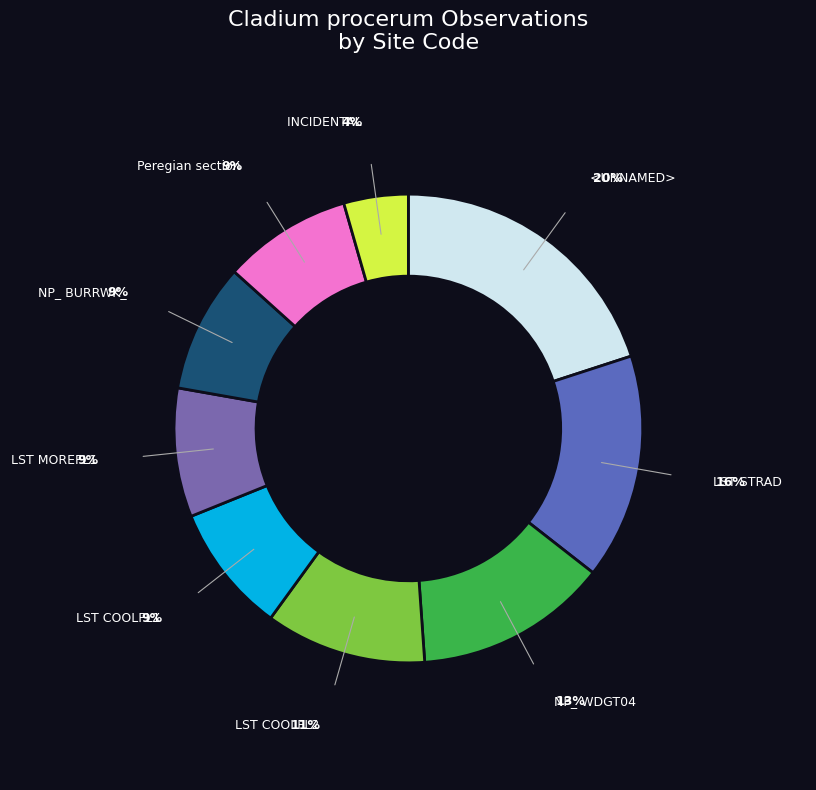

How many segments does this pie chart have?

9